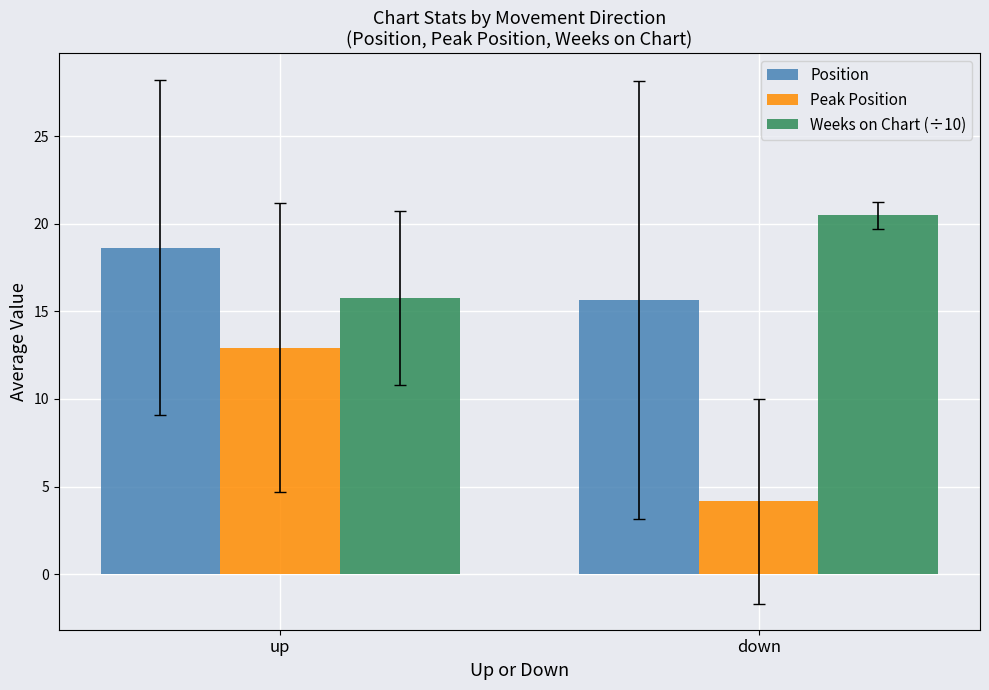

Reading left to right, list all the values displayed in this chart.

Position: up=18.6	down=15.7
Peak Position: up=12.9	down=4.2
Weeks on Chart (÷10): up=15.8	down=20.5